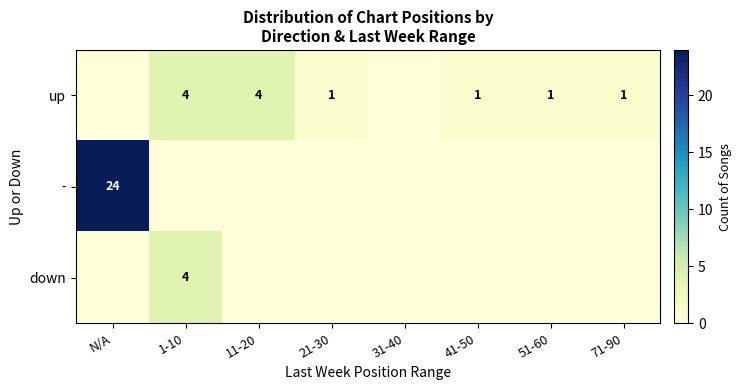

The value of - at N/A is 10. True or false?

False